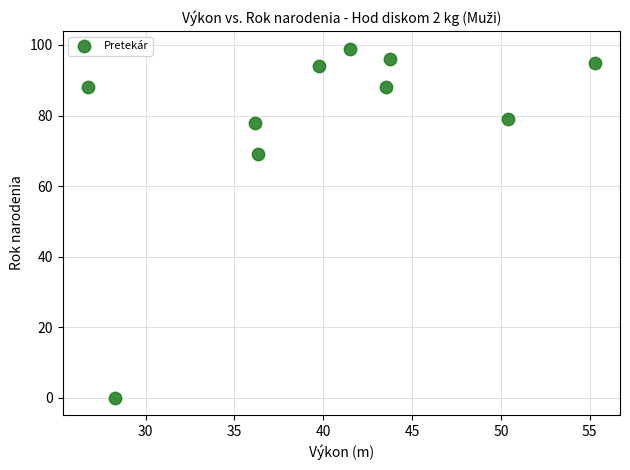

What Y value in the scatter plot is closest to 49?

69